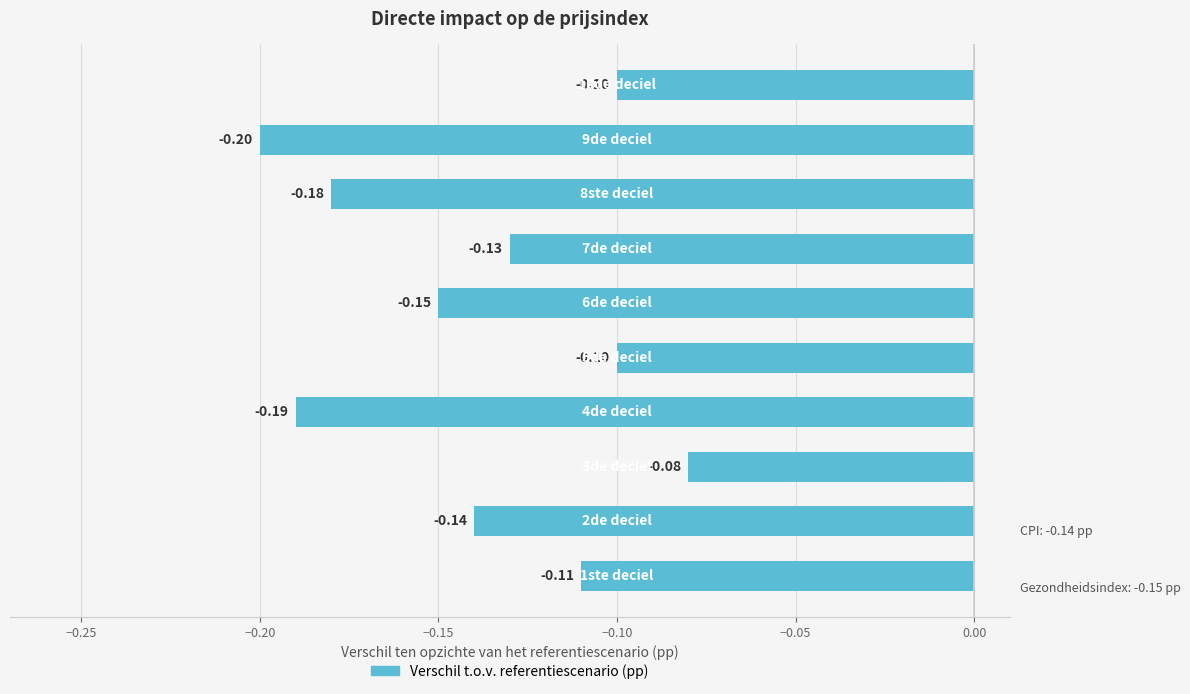

Are the bars horizontal?

Yes